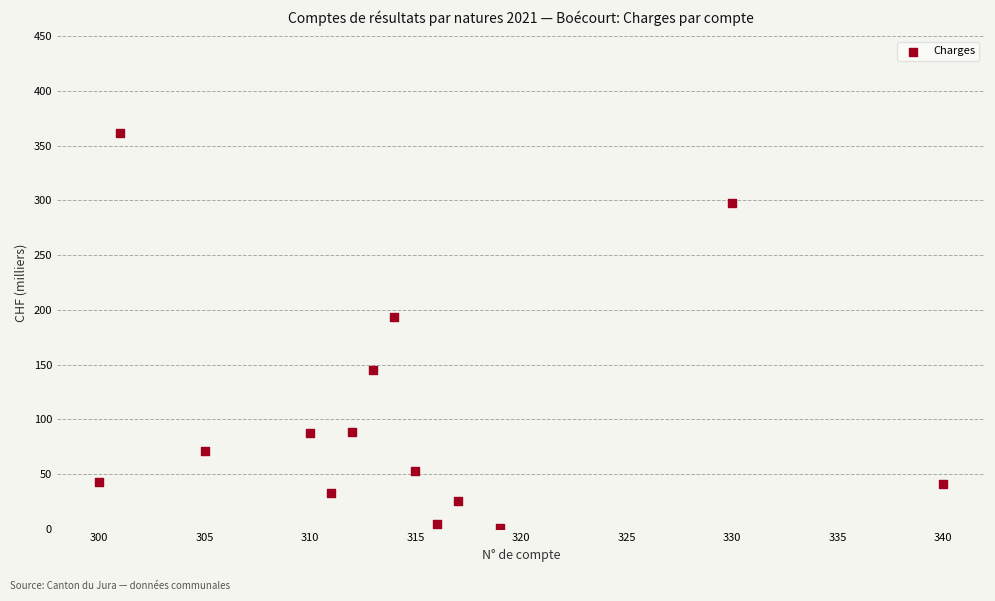

What Y value in the scatter plot is closest to 181?

193.6